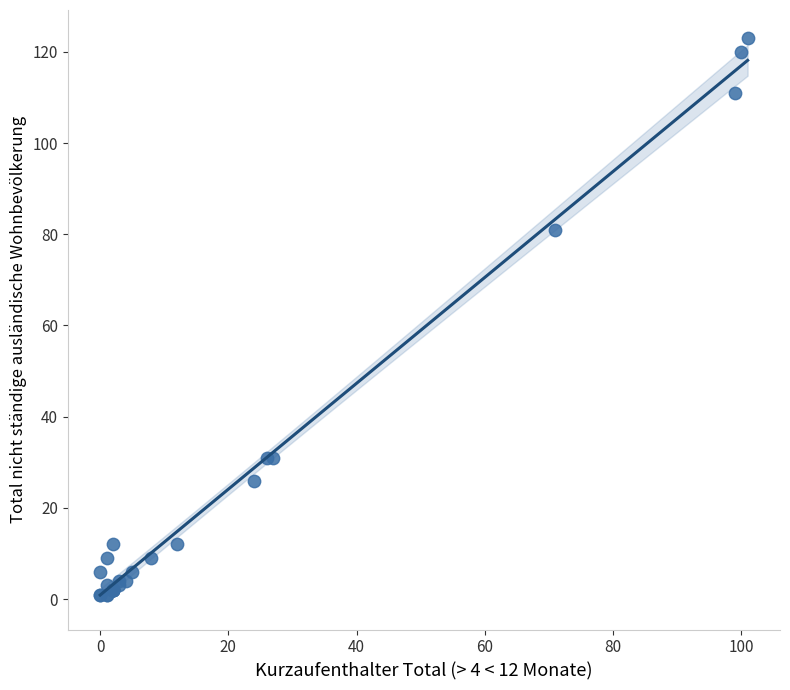

What Y value in the scatter plot is closest to 62?

81